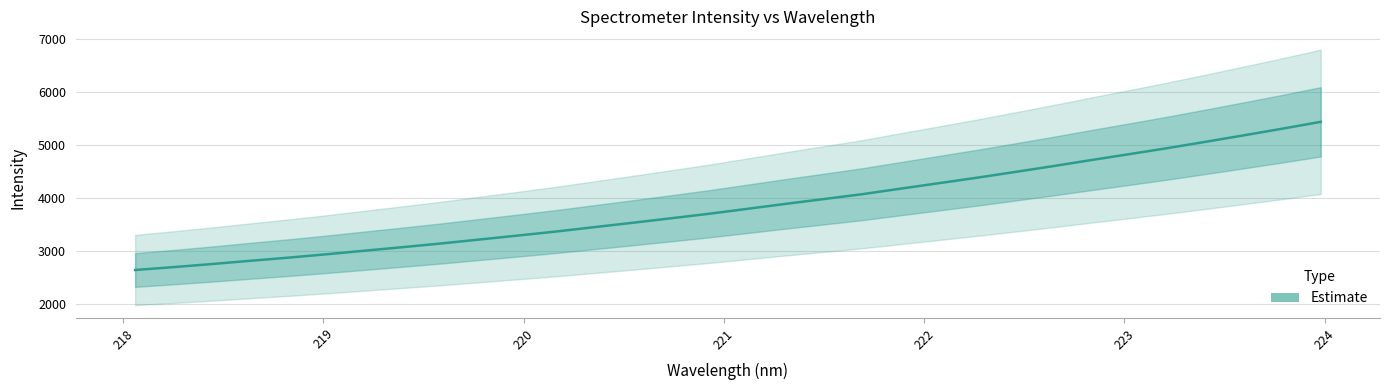

What is the greatest value displayed?

5432.0